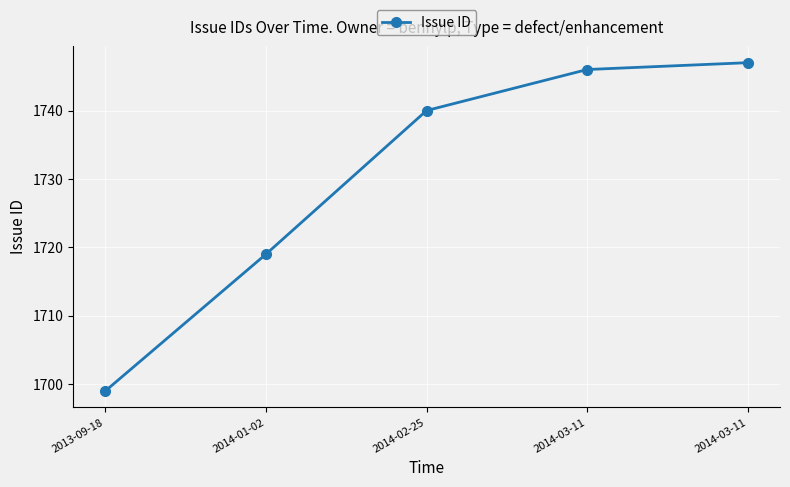

How many categories are shown in the chart?

5